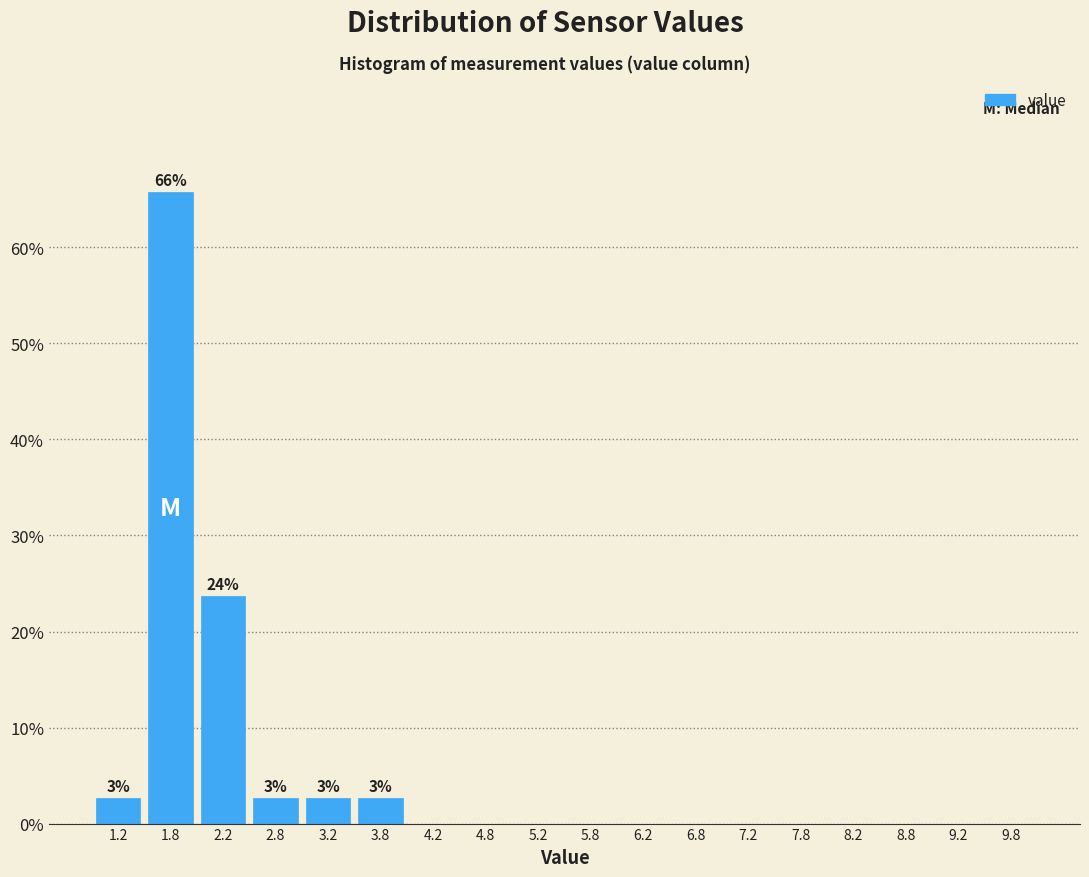

Which range on the x-axis has the tallest bar?

1.5 to 2.0